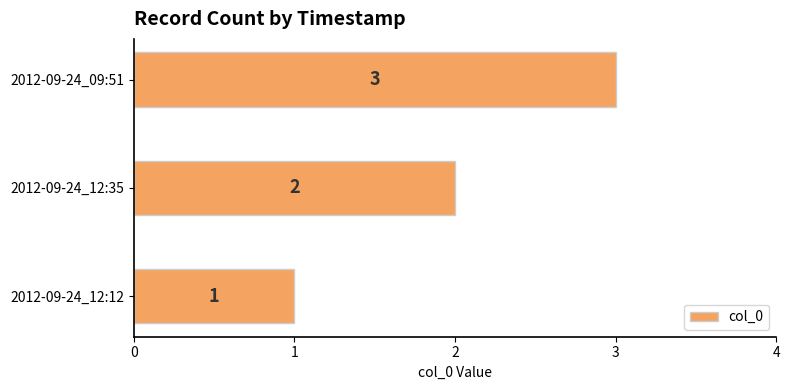

Count the number of categories in the chart.

3